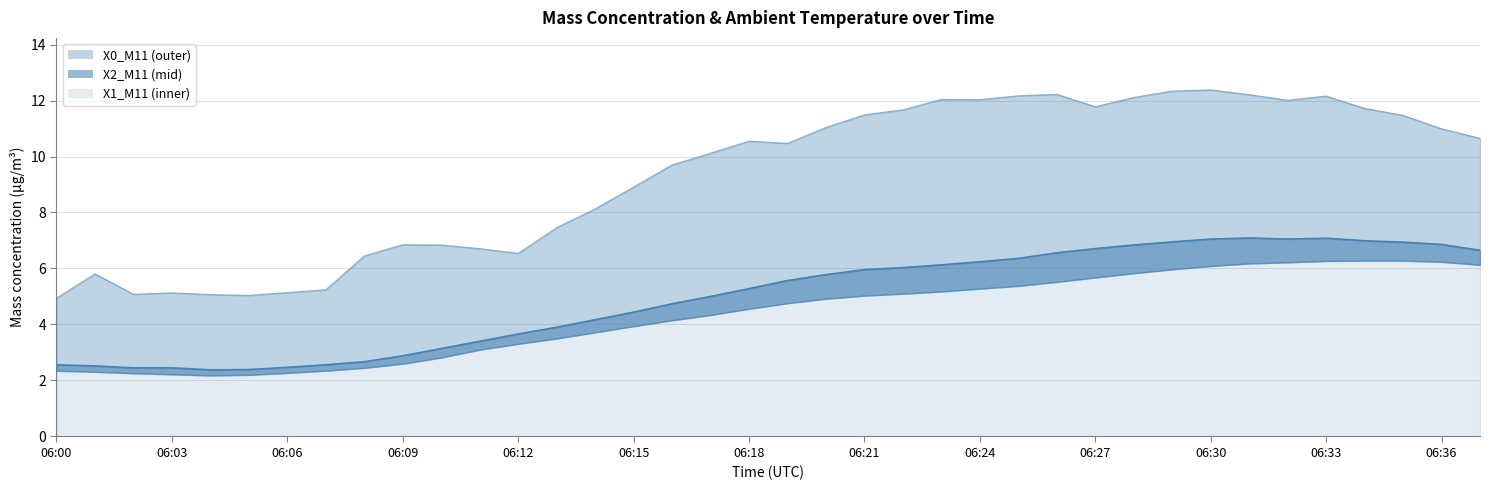

At which category is the sum across all series the highest?

06:30